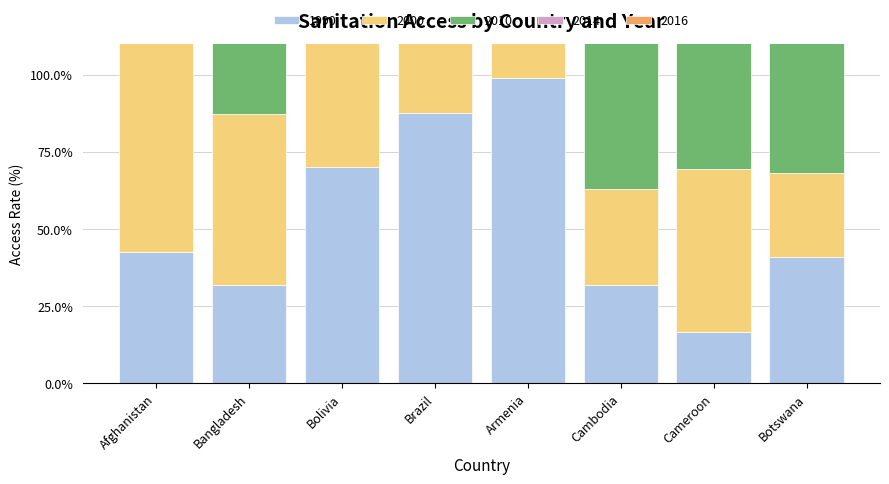

What is the total value across all series at Bangladesh?

294.4